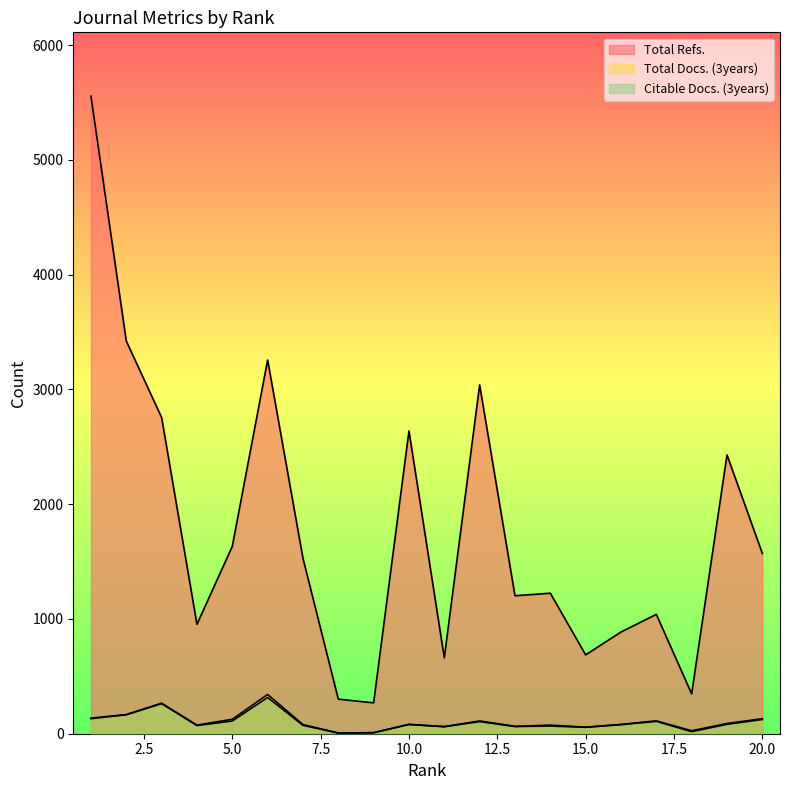

True or false: Citable Docs. (3years) has a value of 124 at 20.

True